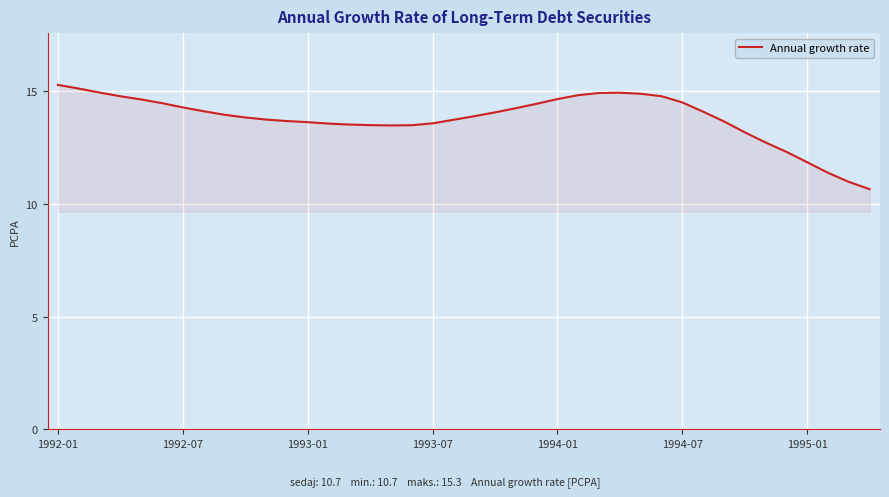

What is the minimum value shown in the chart?

10.7